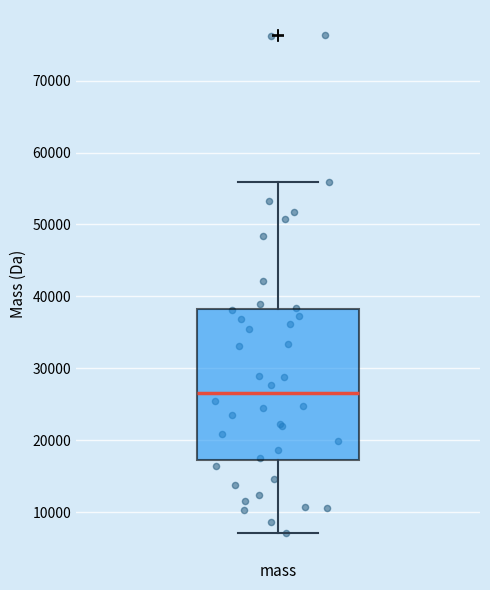

Where does the lower whisker of the box for mass end on the y-axis? The values are not printed on the chart, so give them approximately, as read against the axis.

7000